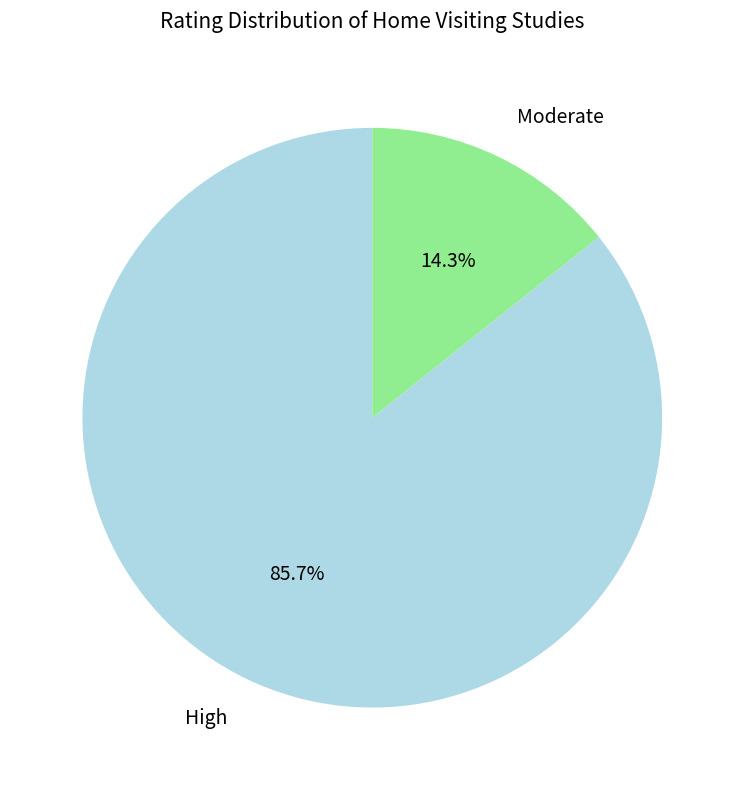

How many slices are in this pie chart?

2